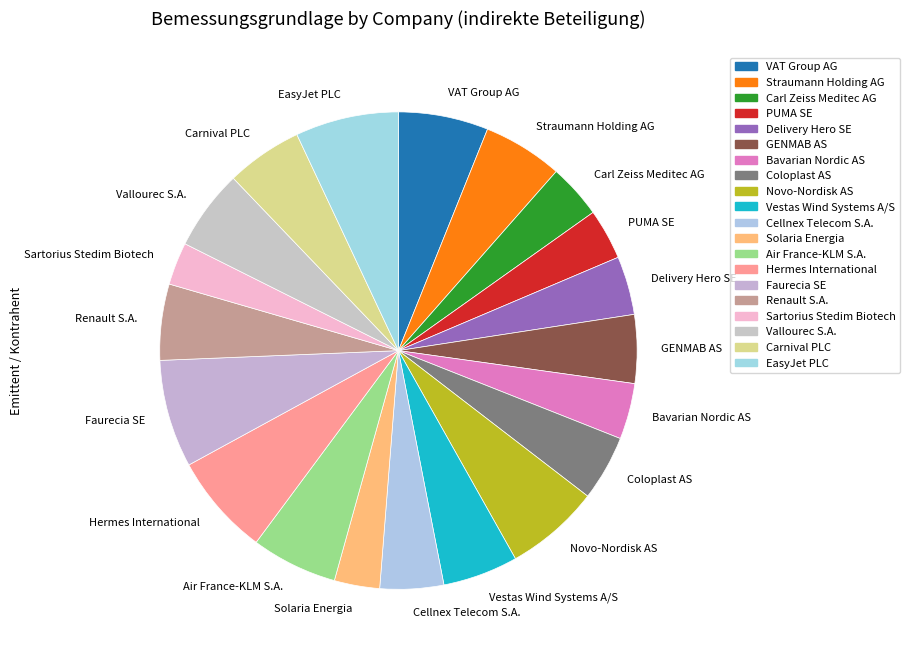

Combined, do Delivery Hero SE and Vestas Wind Systems A/S account for over 50%?

No